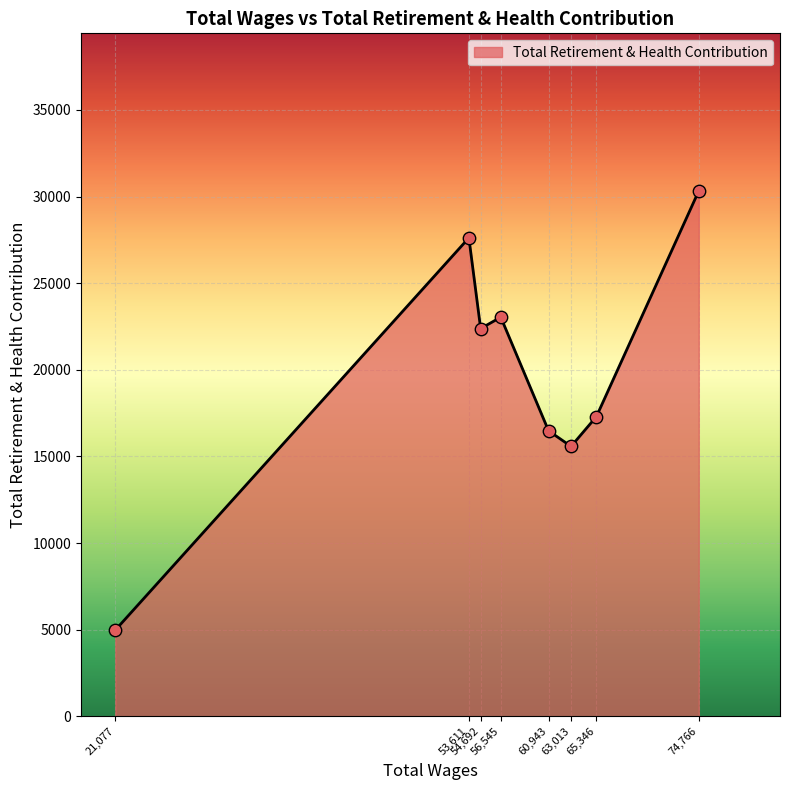

What is the maximum value shown in the chart?

30323